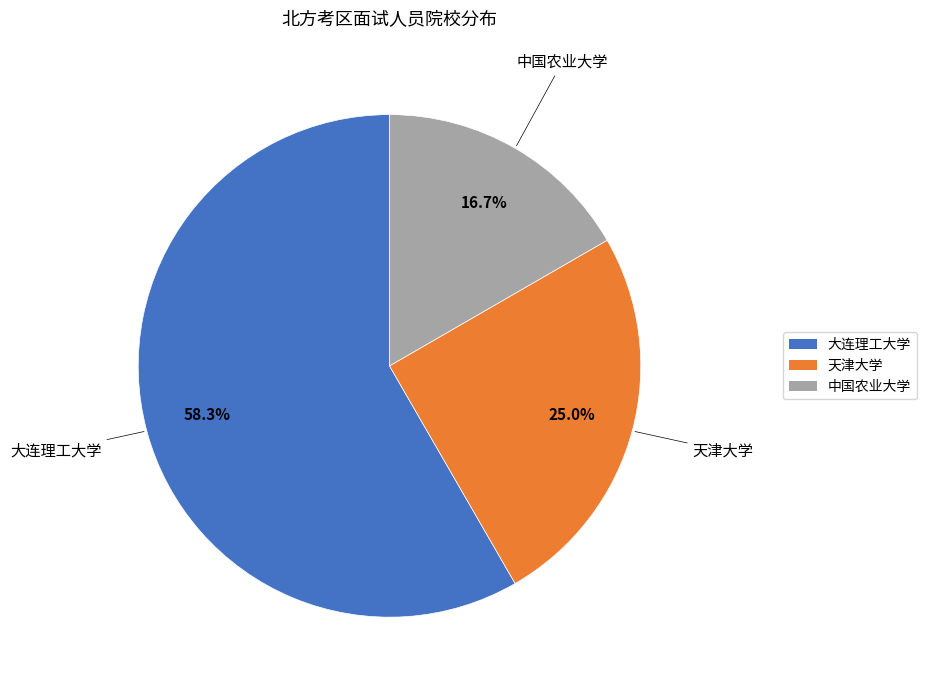

Rank the categories by value from lowest to highest.

中国农业大学, 天津大学, 大连理工大学